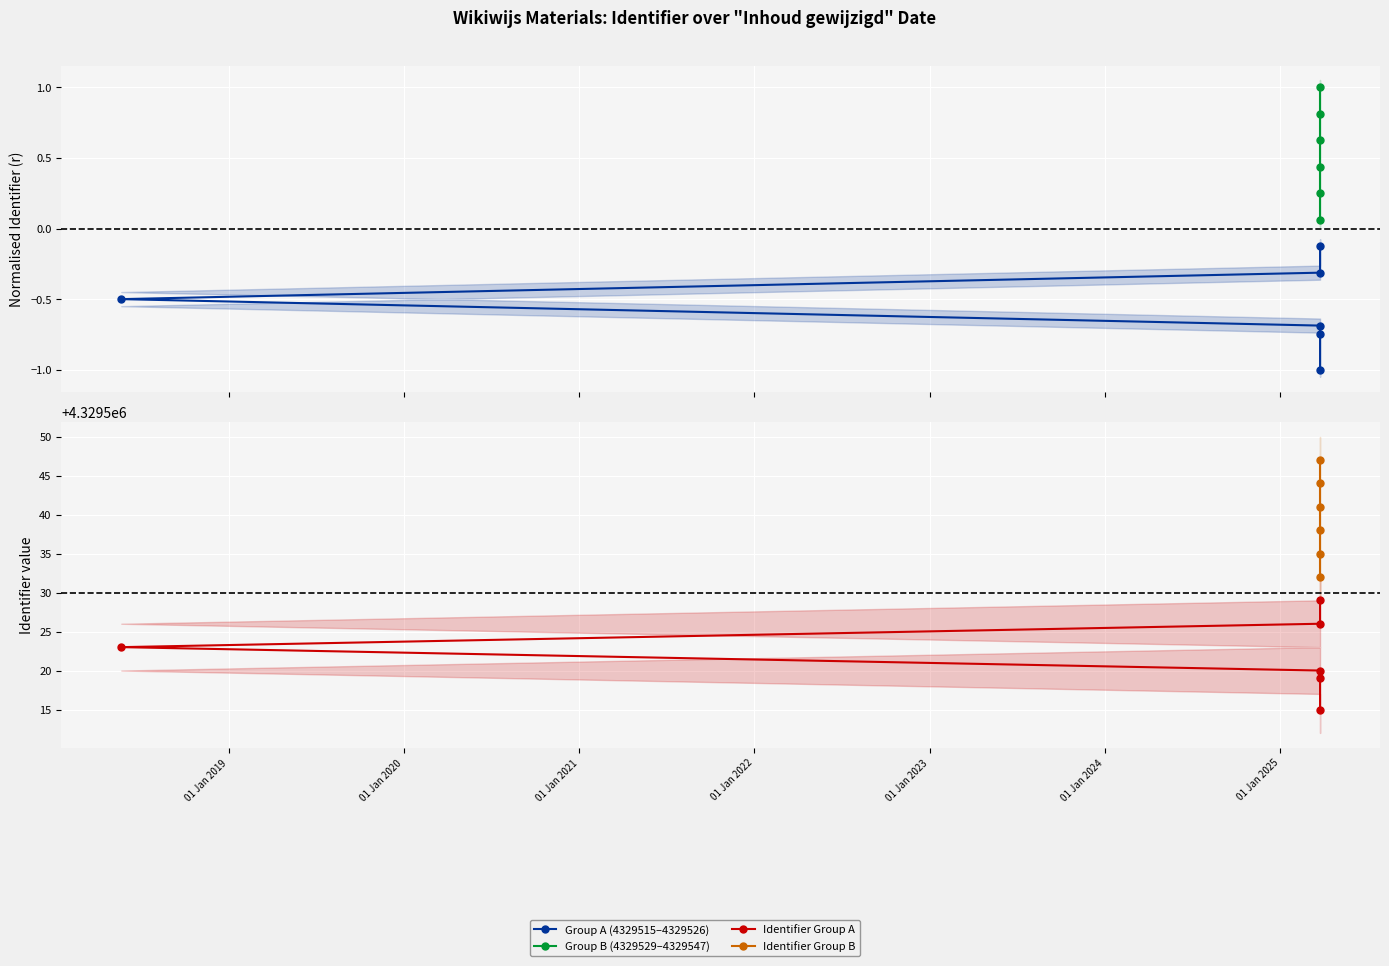

True or false: Group B (4329529–4329547) and Group A (4329515–4329526) intersect in this chart.

False